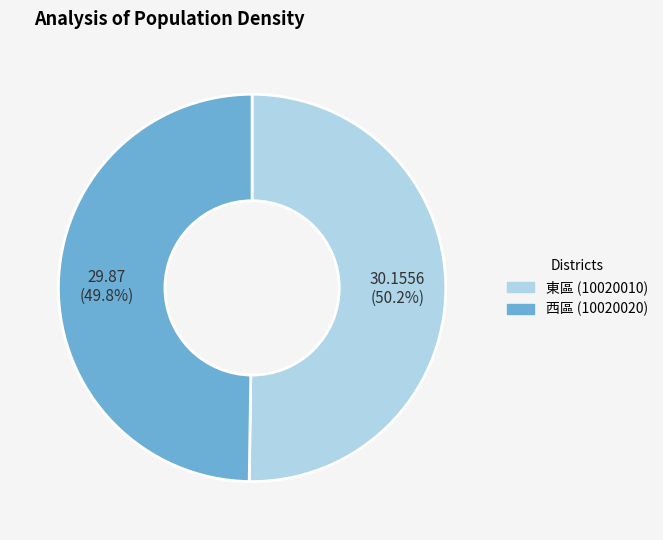

Is there a majority slice in this chart?

Yes